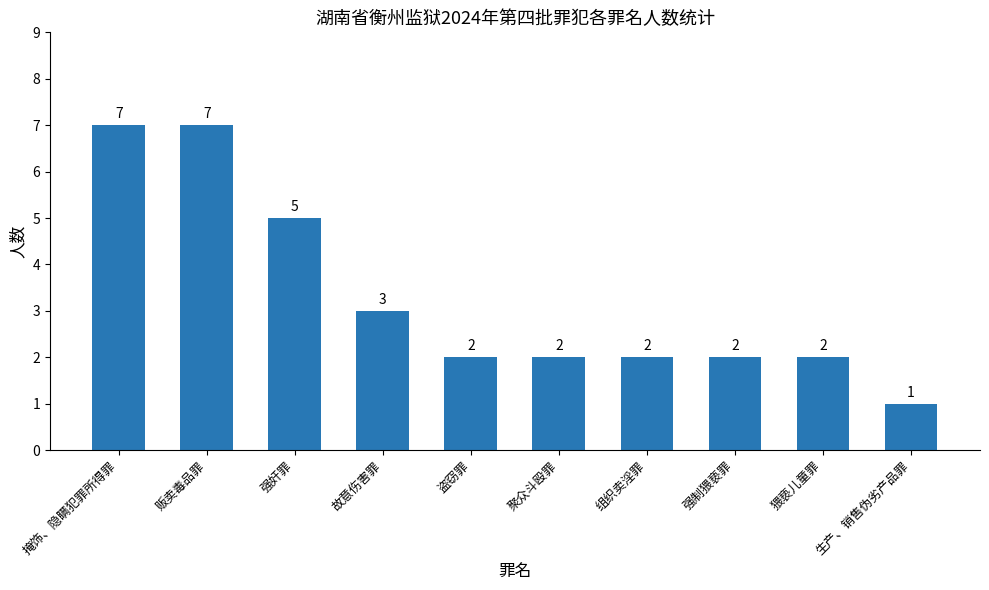

What is the label of the 6th bar from the right?

盗窃罪